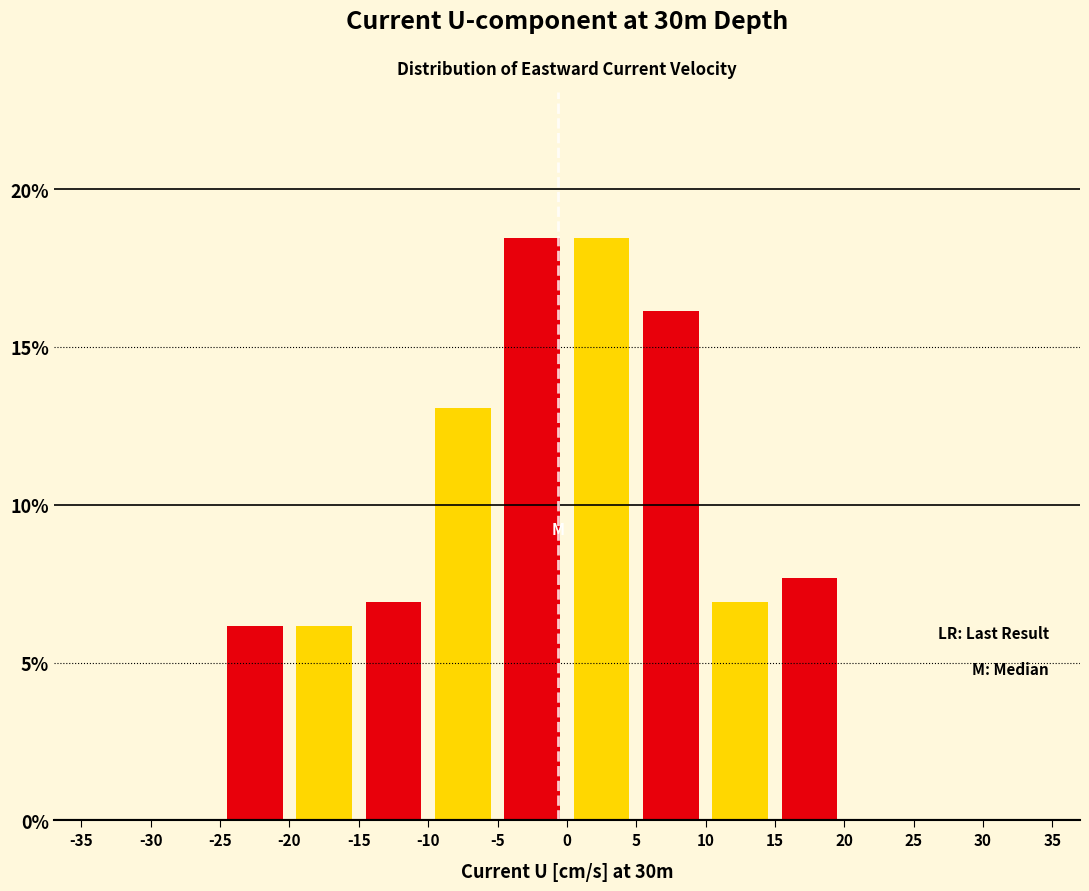

Reading left to right, transcribe this chart: for each bar, give the range it covers on the x-axis and its height. The values are not printed on the chart, so give them approximately, as read against the axis.

-35 to -30: 0
-30 to -25: 0
-25 to -20: 6.0
-20 to -15: 6.0
-15 to -10: 7.0
-10 to -5: 13.0
-5 to 0: 18.5
0 to 5: 18.5
5 to 10: 16.0
10 to 15: 7.0
15 to 20: 7.5
20 to 25: 0
25 to 30: 0
30 to 35: 0